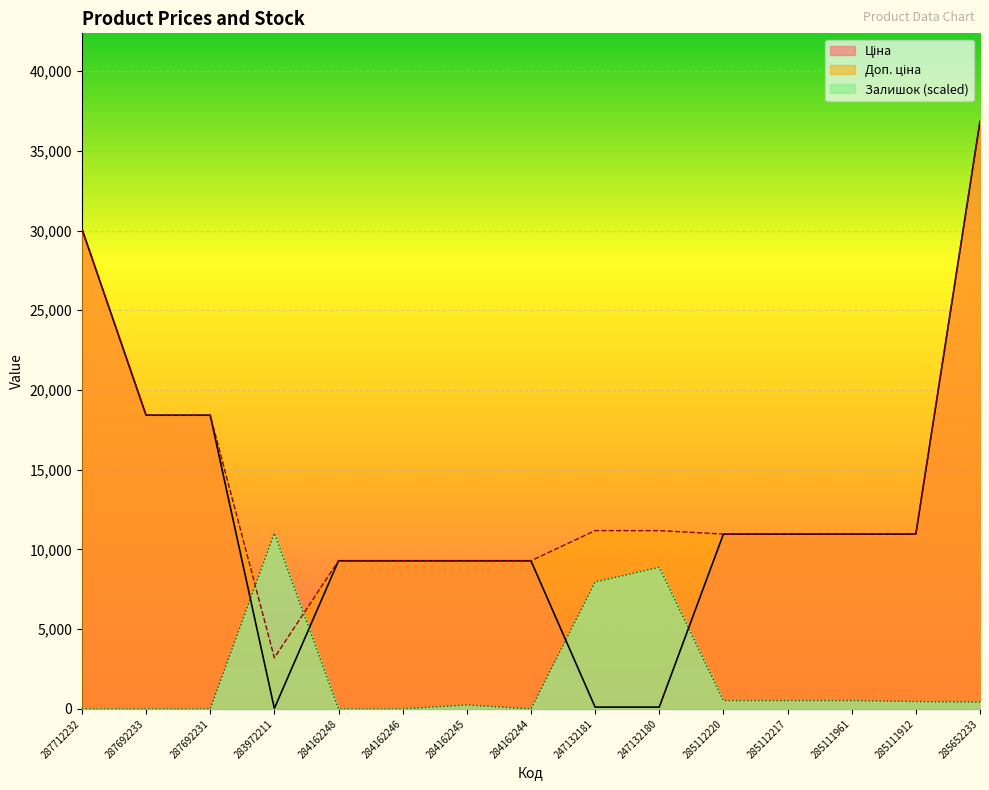

What is the difference between the highest and lowest values at 287712232?

30102.8